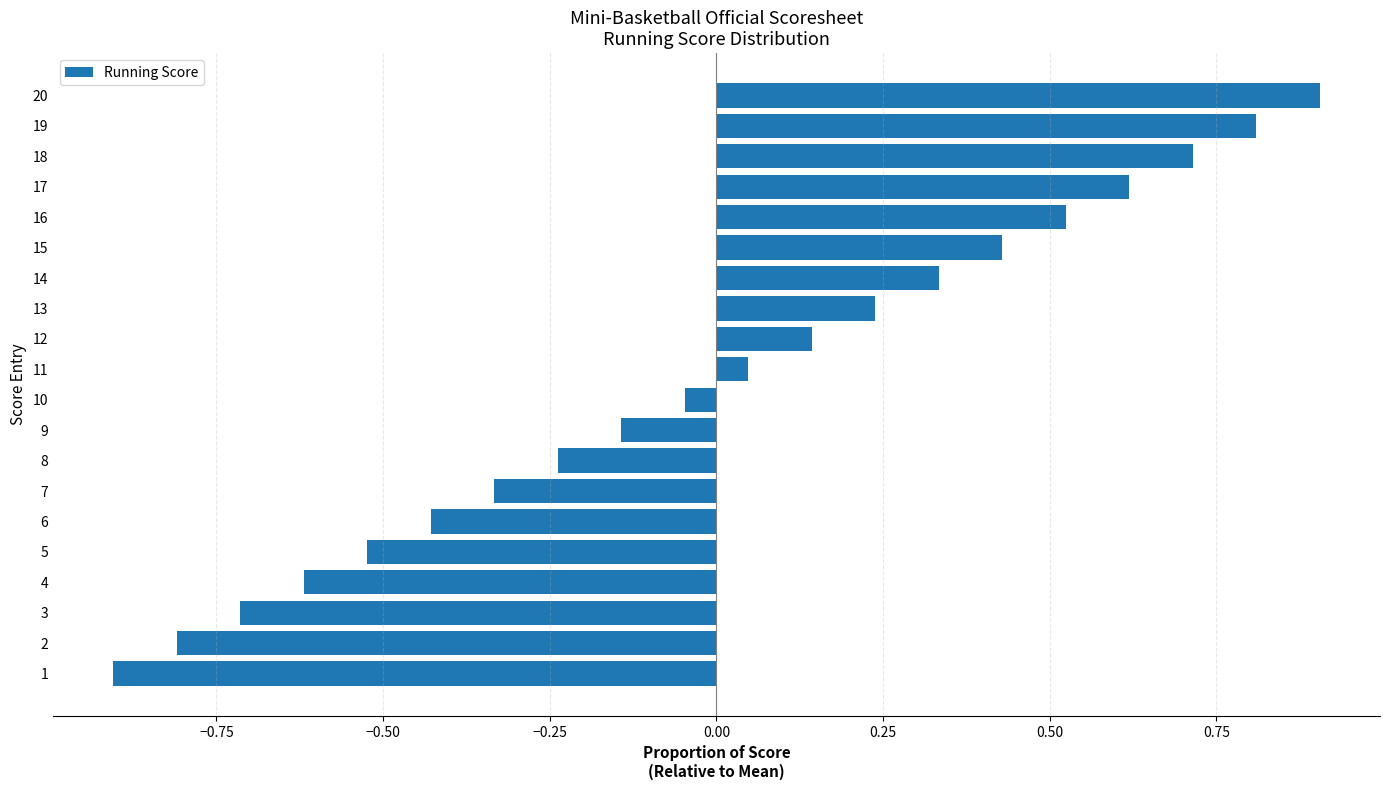

Is it true that the value at 18 is 0.7?

True